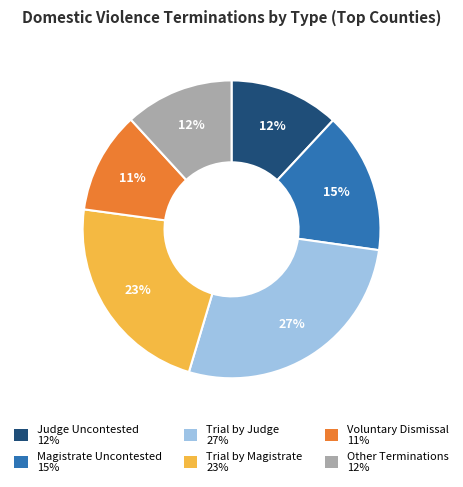

Which has a higher value, Voluntary Dismissal or Magistrate Uncontested?

Magistrate Uncontested